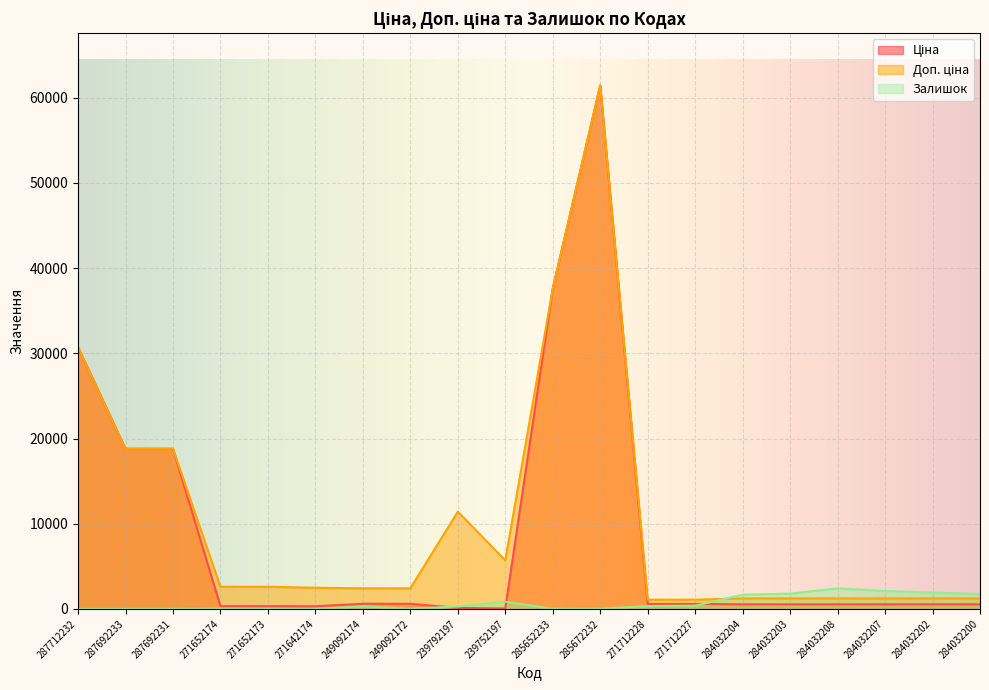

At which label does Залишок reach its peak?

284032208